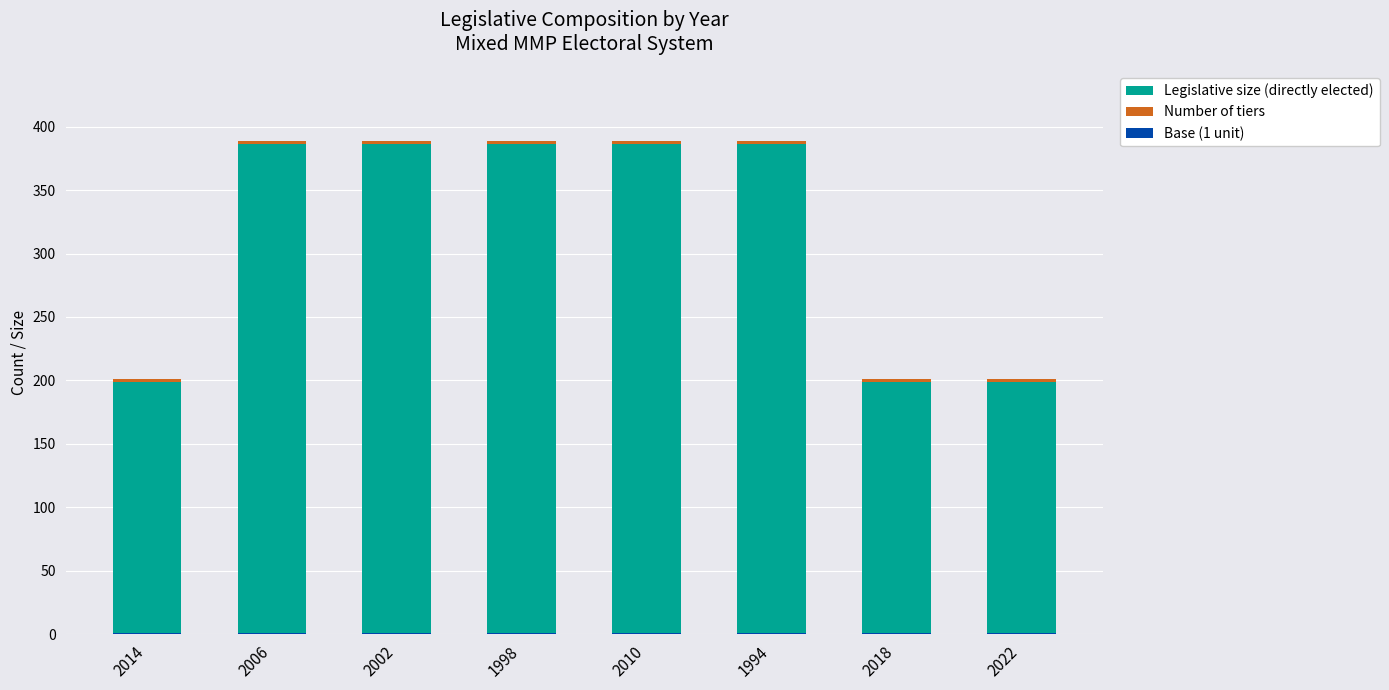

Which series has the largest total across all categories?

Legislative size (directly elected)